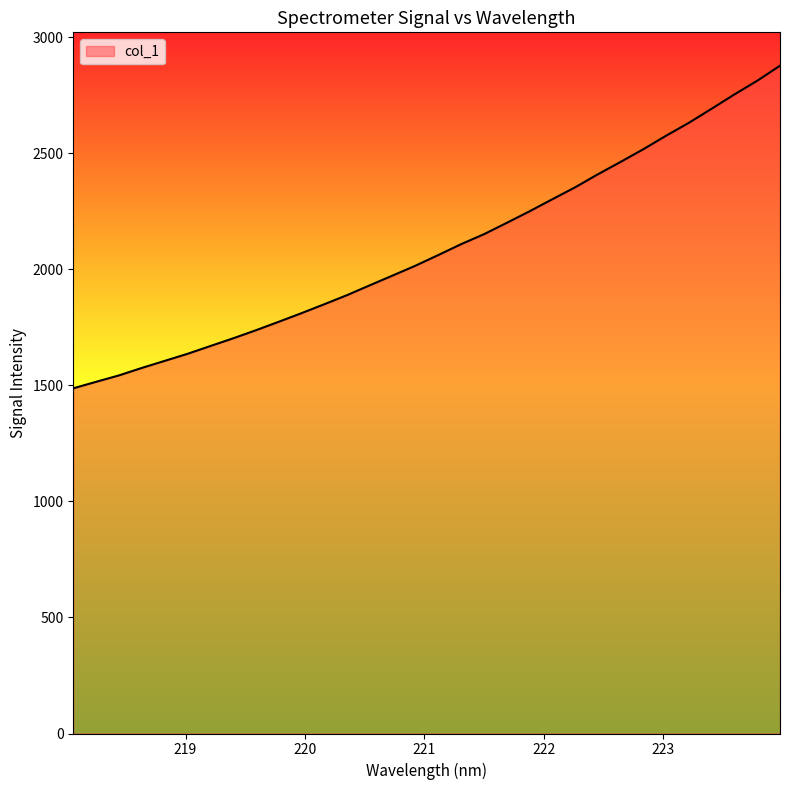

What is the maximum value shown in the chart?

2877.3